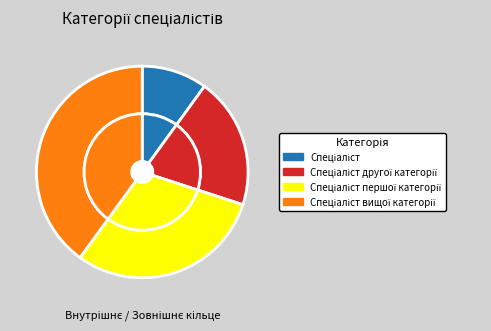

What portion of the pie excludes Спеціаліст?

90.0%